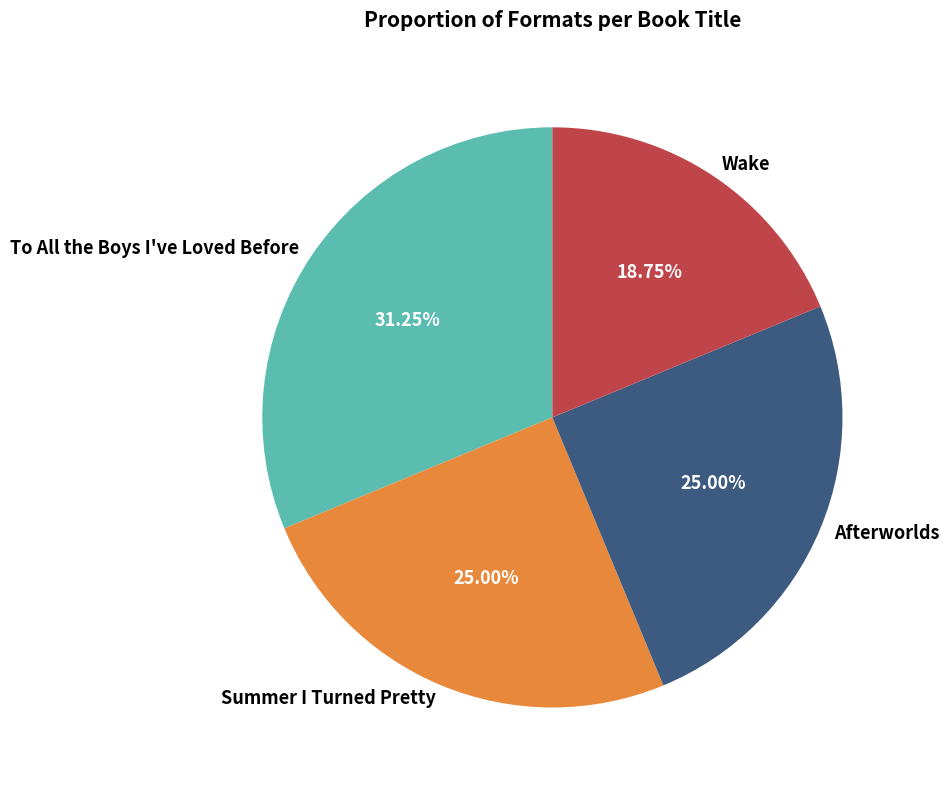

Count the number of slices in the pie.

4